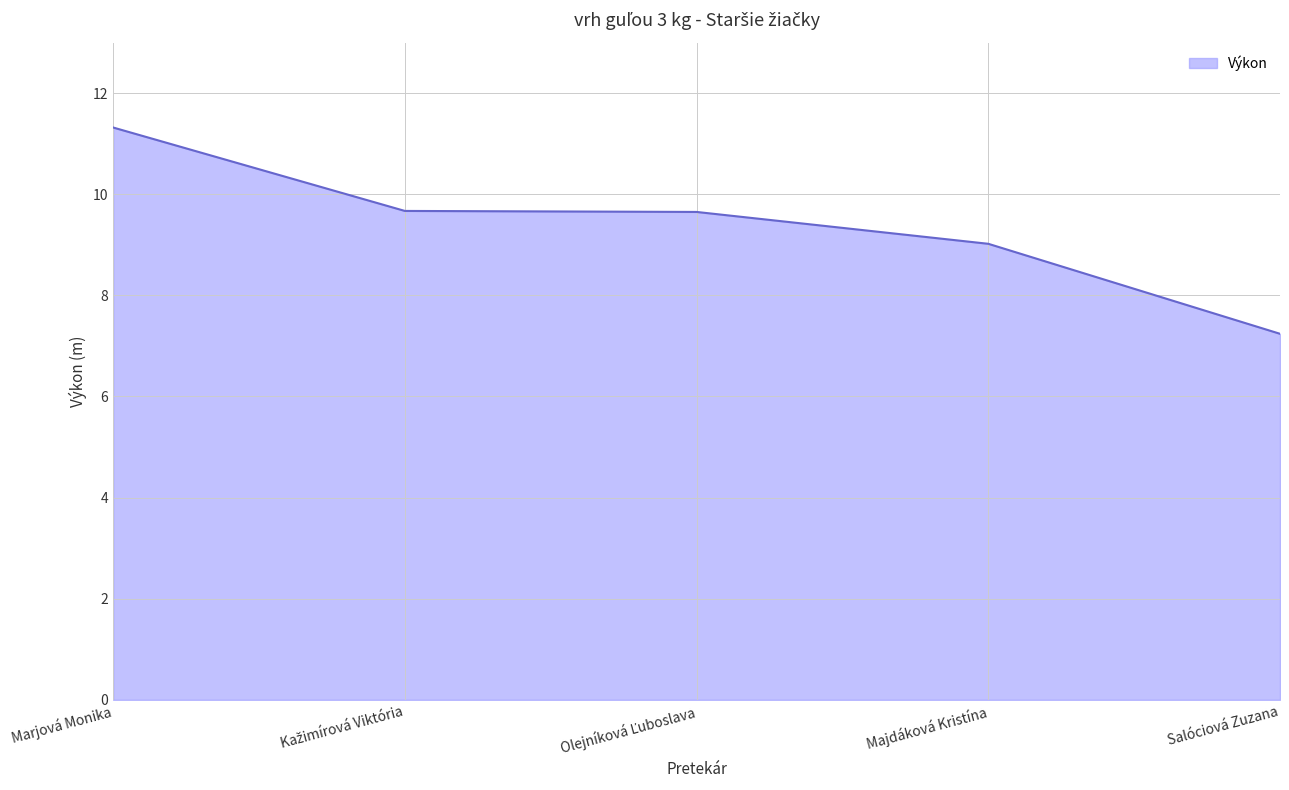

What is the difference between the maximum and second lowest values?

2.3